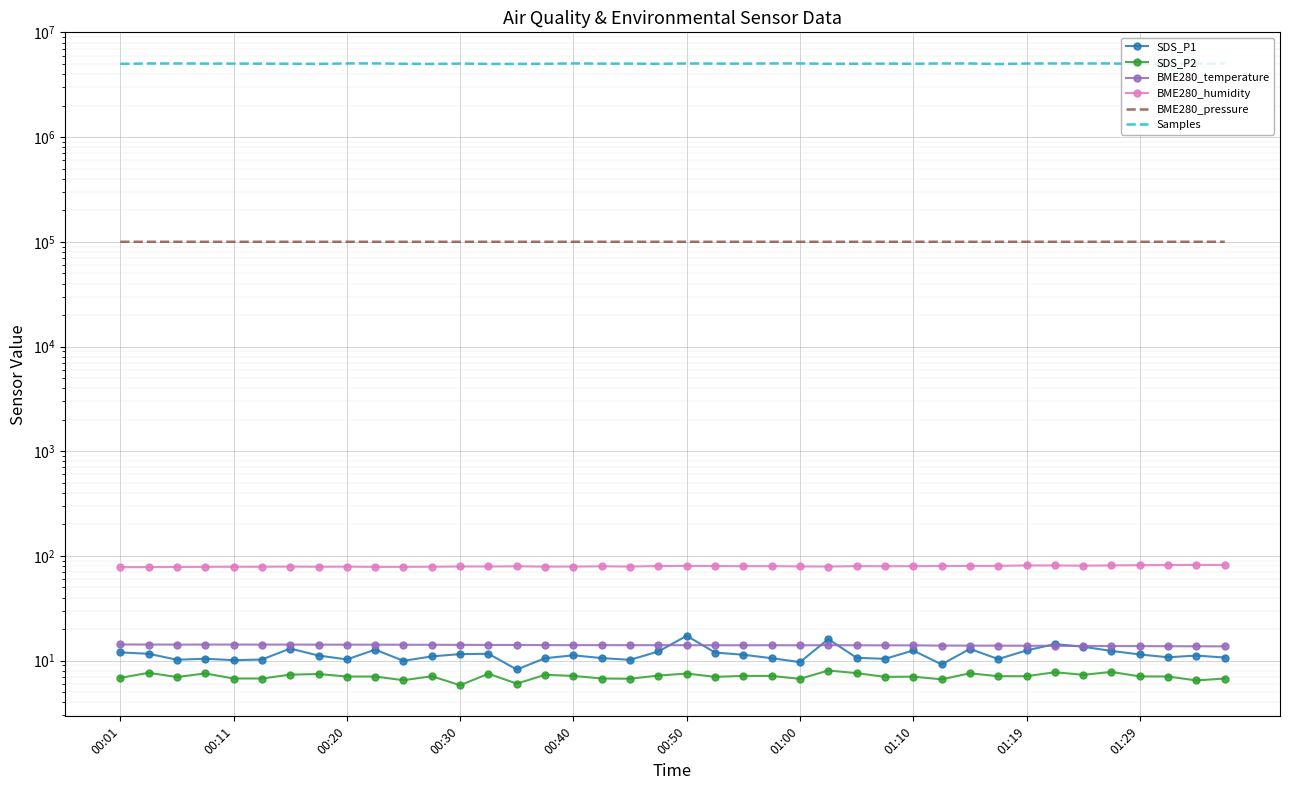

What position from the right is 13?

27